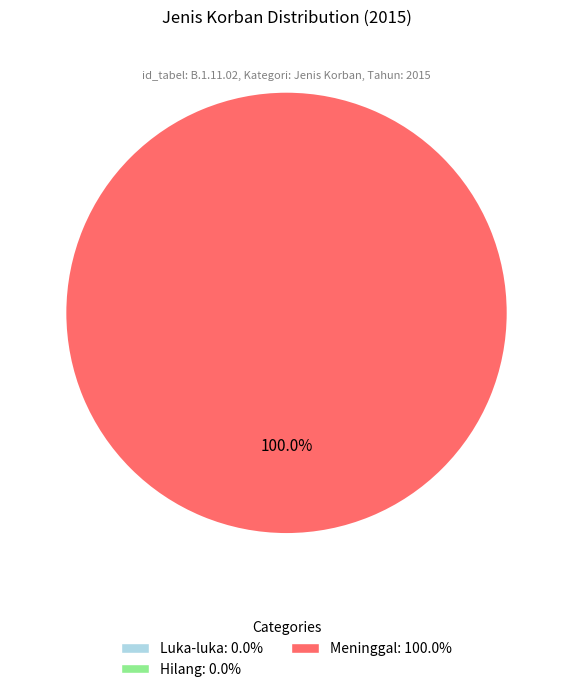

How many slices are in this pie chart?

1